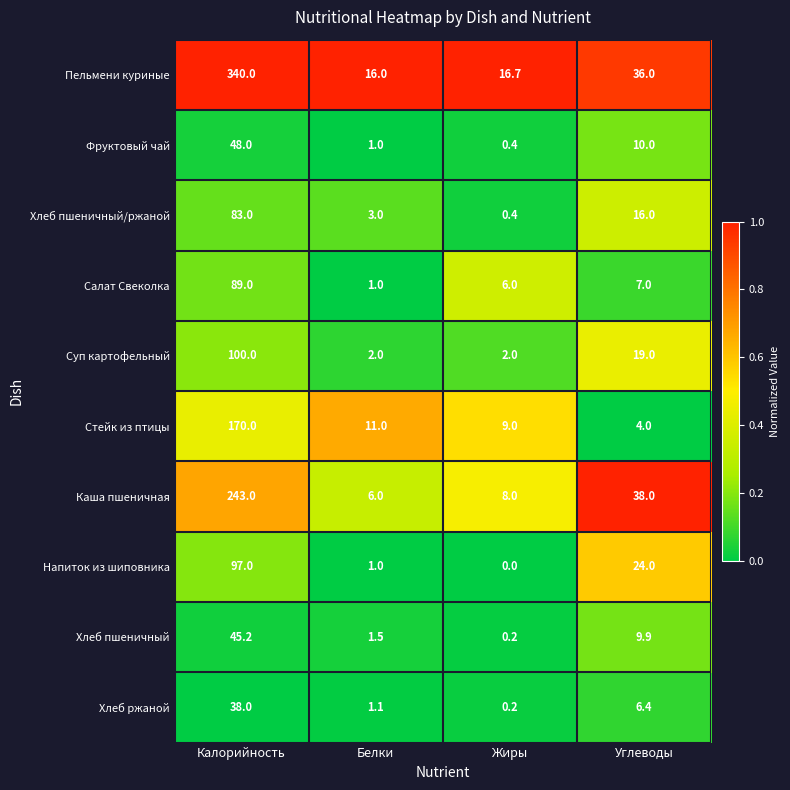

At which category is the sum across all series the highest?

Калорийность